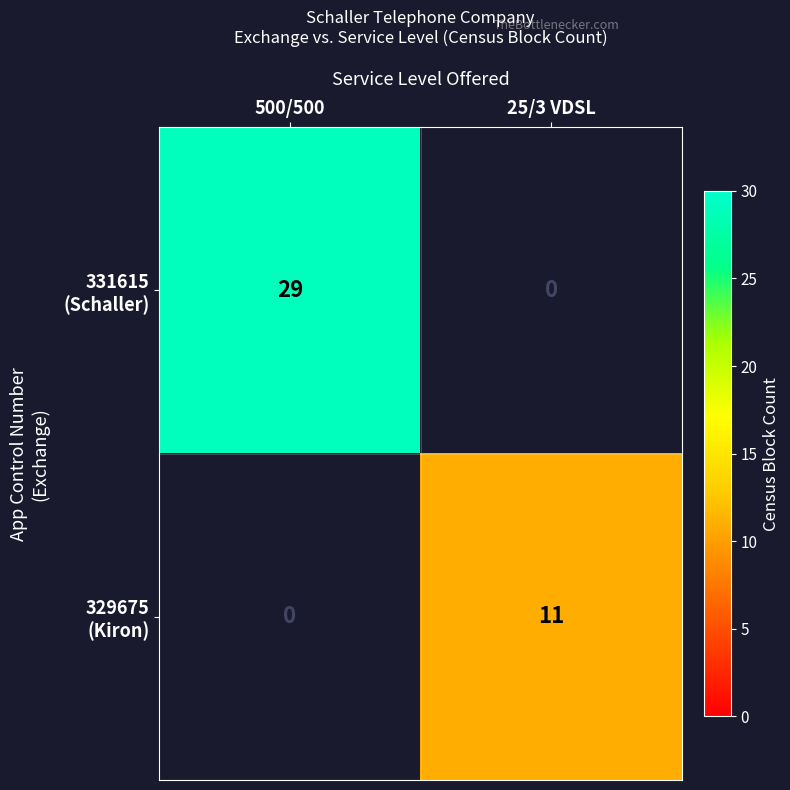

At 500/500, list the series in order from largest to smallest.

331615 (Schaller), 329675 (Kiron)